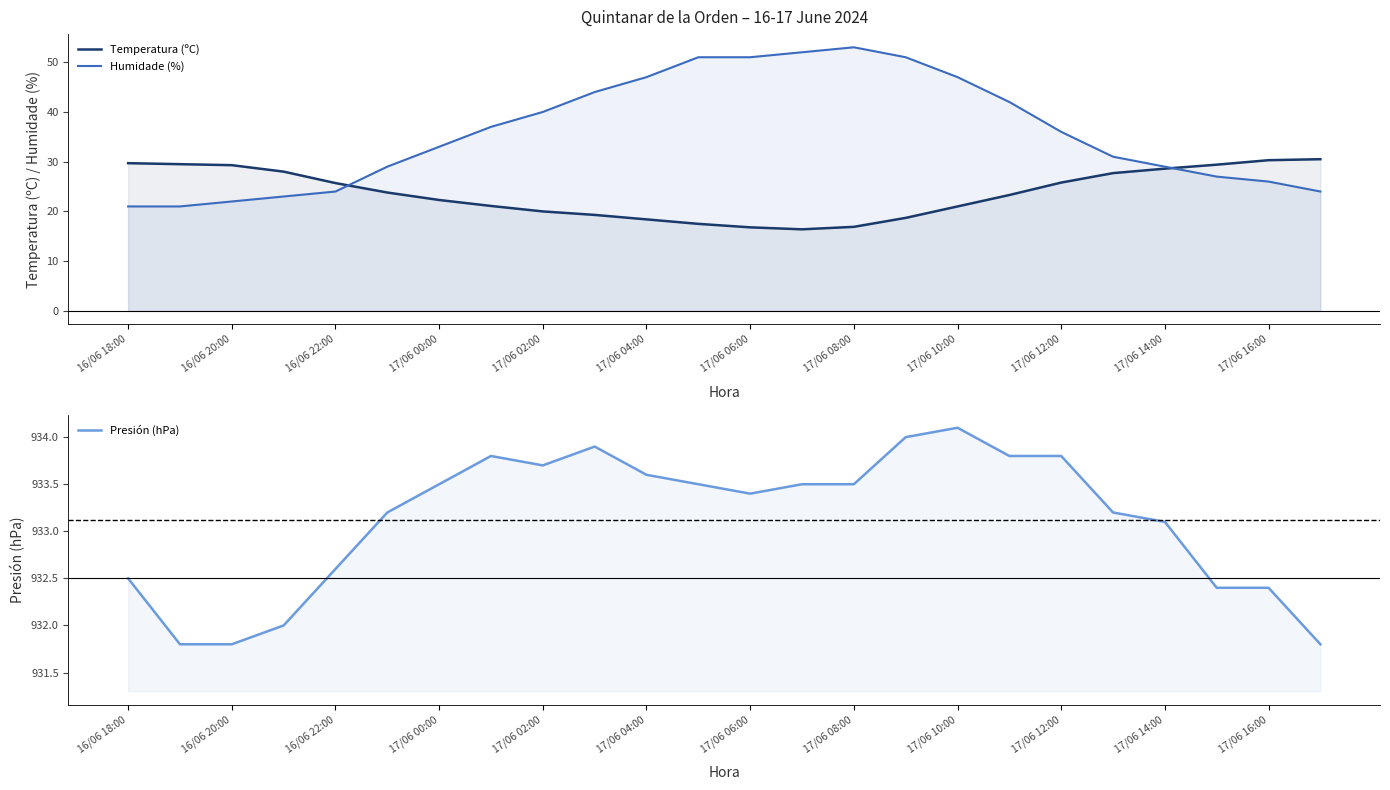

Which series ends up on top after the final intersection of Humidade (%) and Temperatura (ºC)?

Temperatura (ºC)